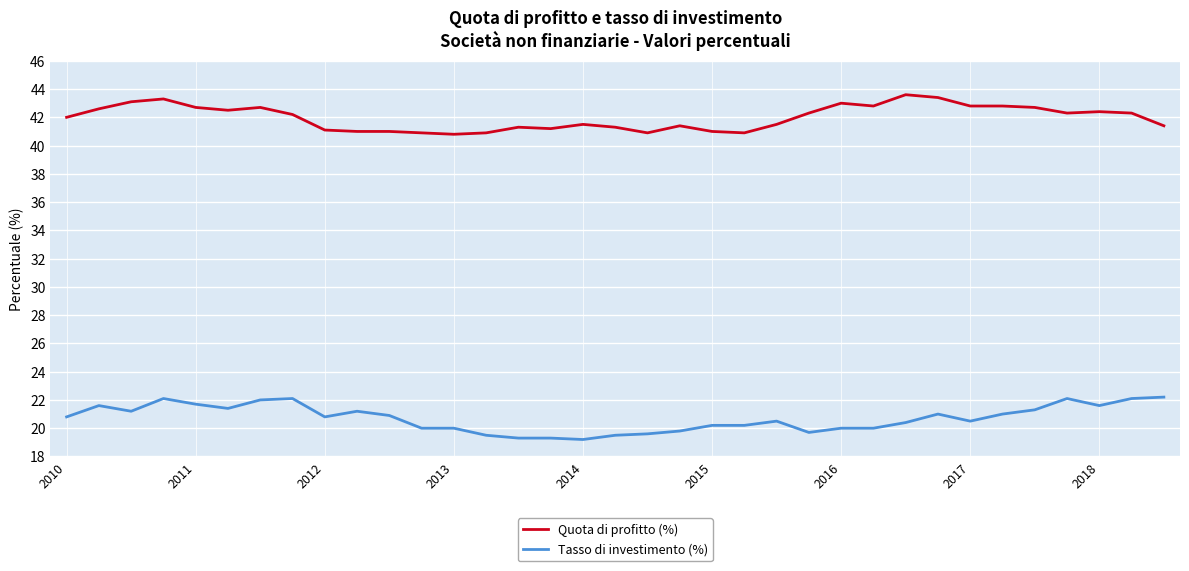

What is the maximum value for Quota di profitto (%)?

43.6